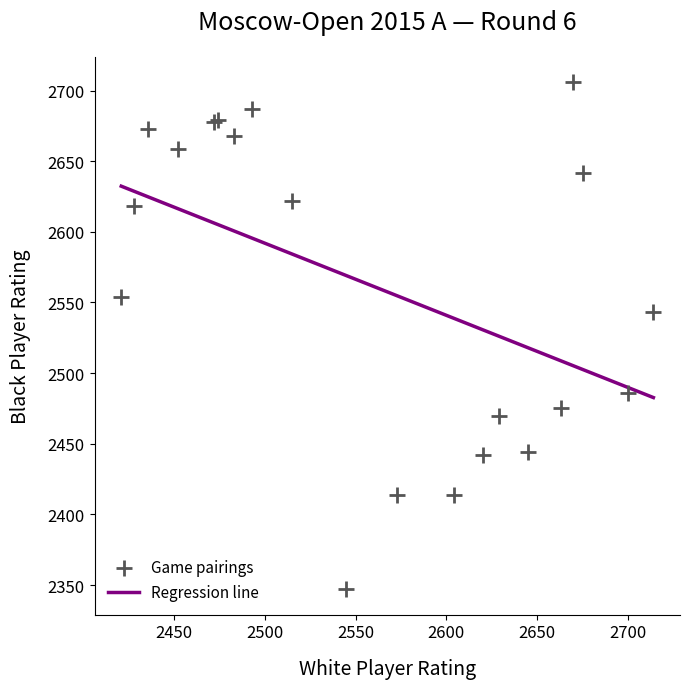

What Y value in the scatter plot is closest to 2526?

2543